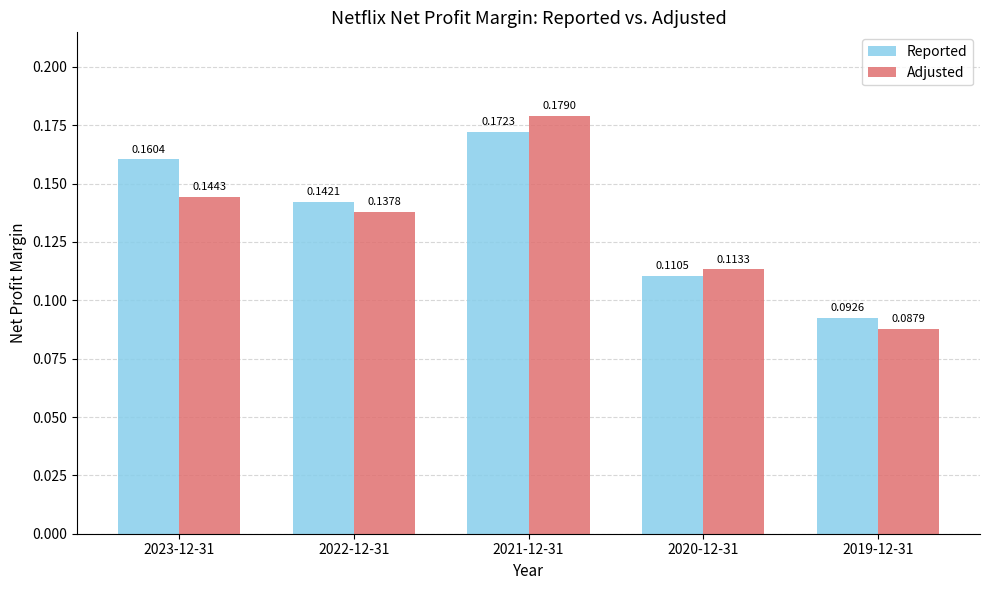

Rank the series at 2021-12-31 from lowest to highest value.

Reported, Adjusted